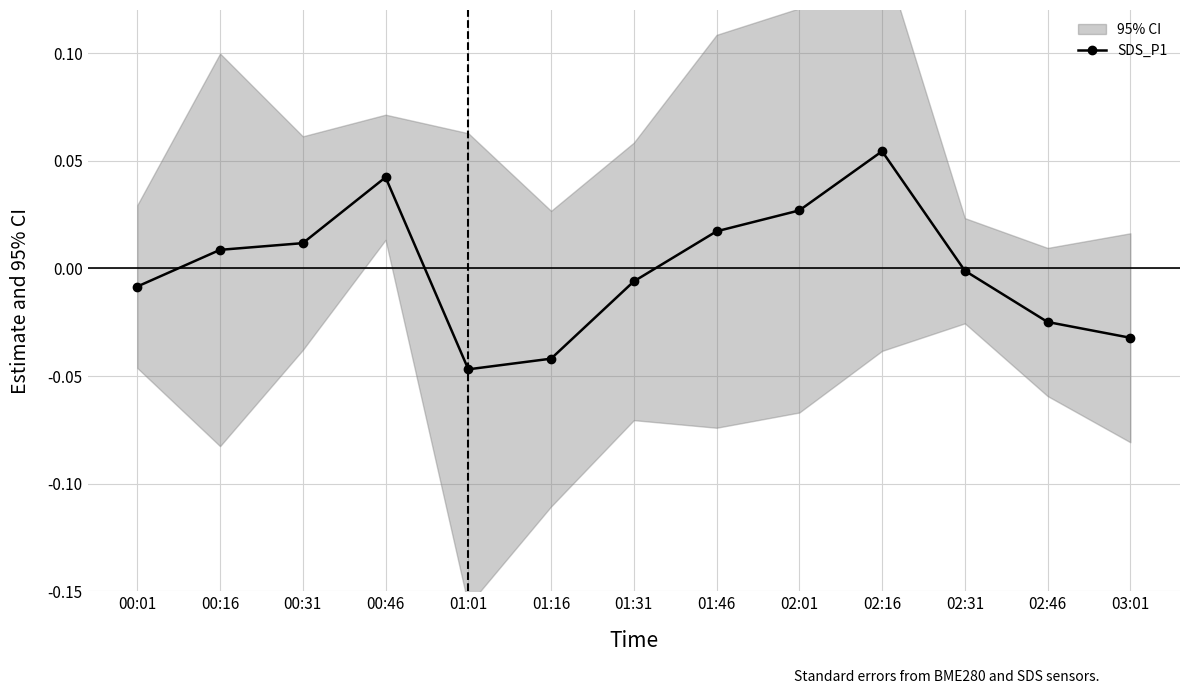

At which category does the data reach its first local valley?

01:01